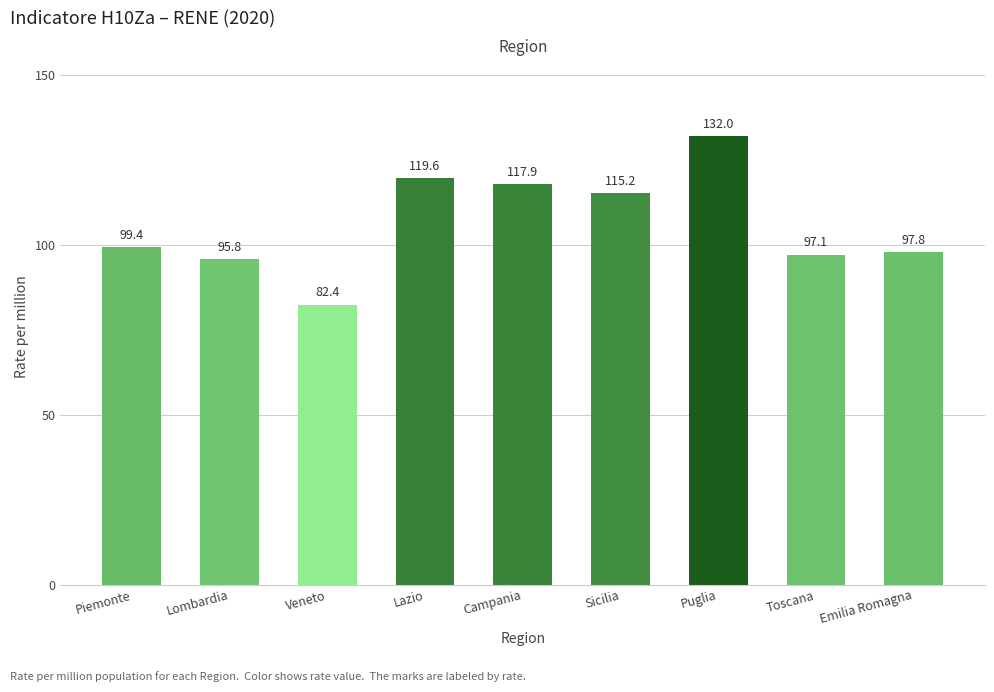

Reading right to left, list all the values displayed in this chart.

97.8	97.1	132.0	115.2	117.9	119.6	82.4	95.8	99.4